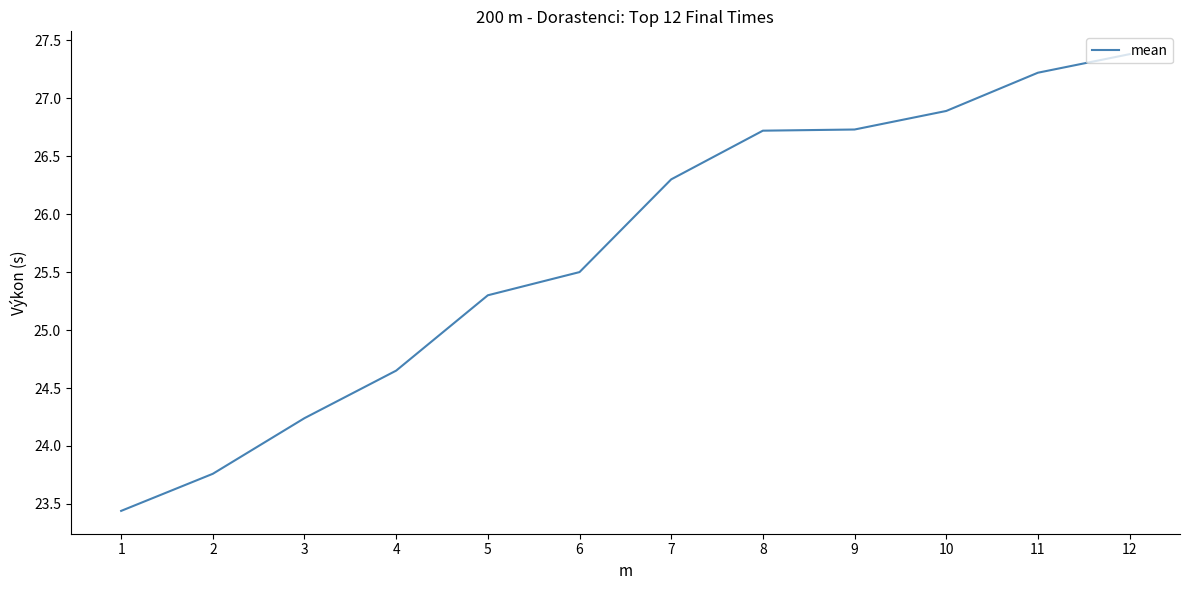

The chart shows a value of 40.8 at 6. True or false?

False